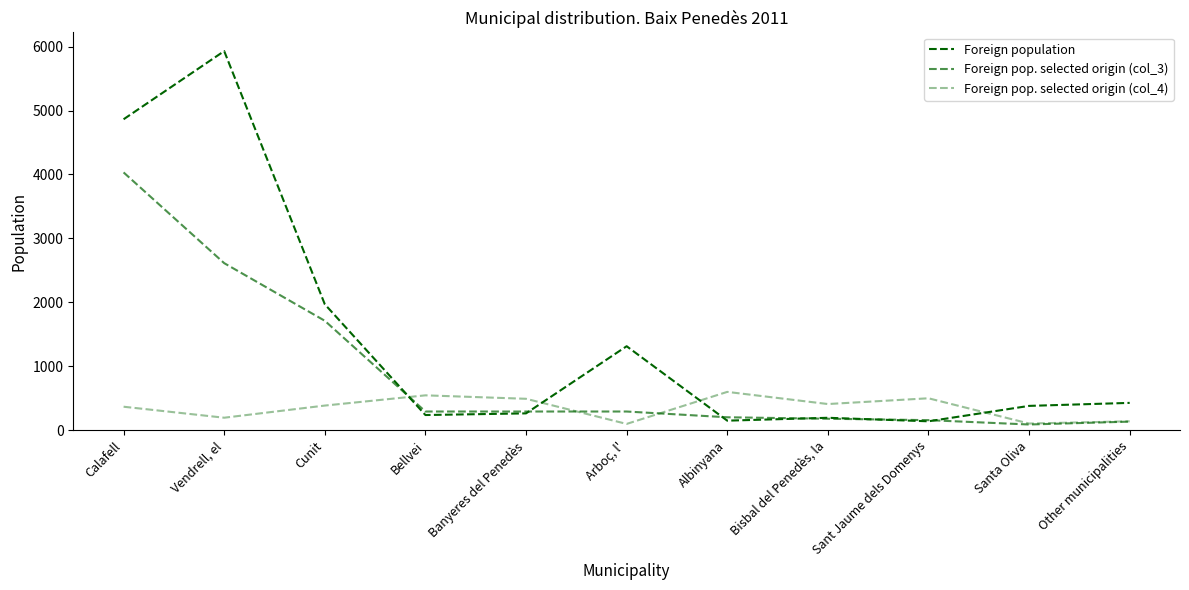

The value of Foreign pop. selected origin (col_4) at Banyeres del Penedès is 311. True or false?

False